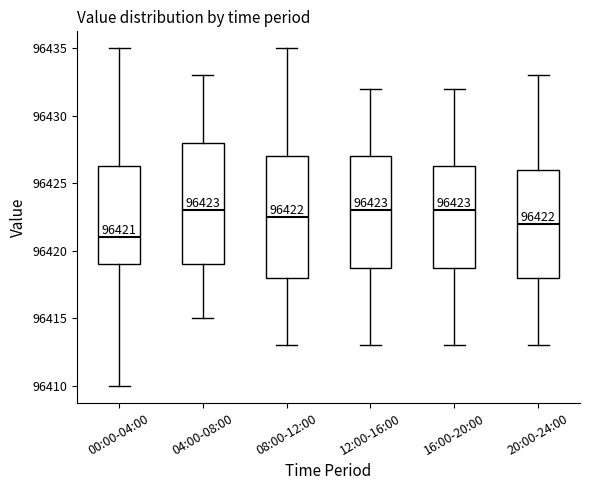

Which box has the lowest median line?

00:00-04:00